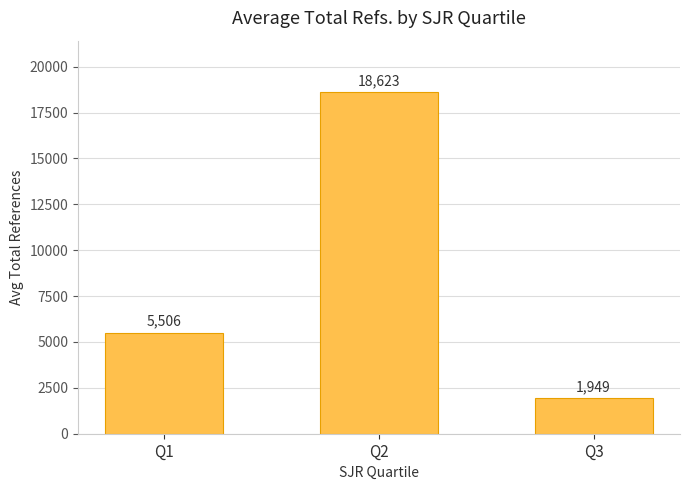

Which label corresponds to the smallest value in the chart?

Q3